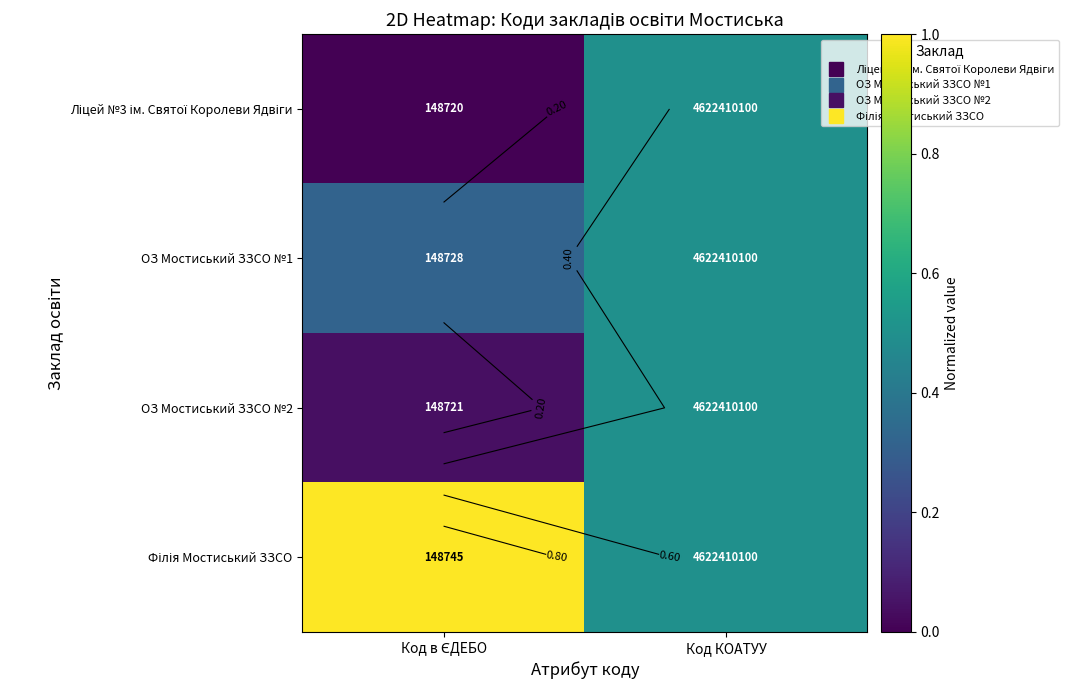

What is the spread (max minus min) of values at Код в ЄДЕБО?

1.0